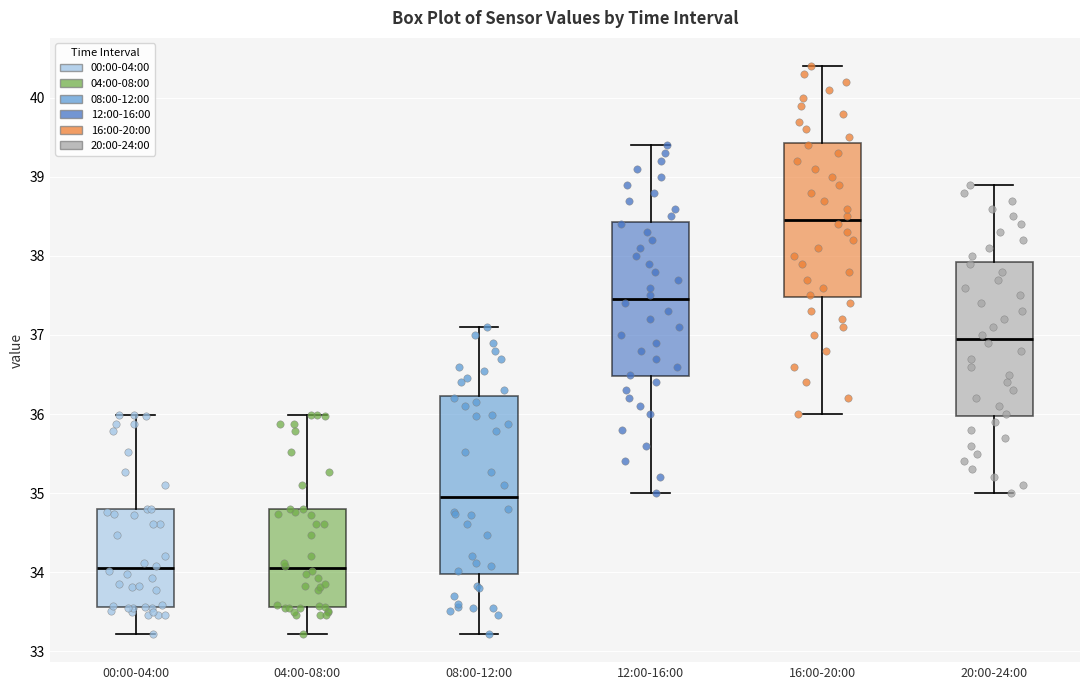

Reading left to right, read every box against the y-axis: the position of its median line, the range the box covers, and the ends of its whiskers. The values are not printed on the chart, so give them approximately, as read against the axis.

00:00-04:00: median 34.1, box 33.6 to 34.8, whiskers 33.2 to 36.0
04:00-08:00: median 34.1, box 33.6 to 34.8, whiskers 33.2 to 36.0
08:00-12:00: median 35.0, box 34.0 to 36.2, whiskers 33.2 to 37.1
12:00-16:00: median 37.5, box 36.5 to 38.4, whiskers 35.0 to 39.4
16:00-20:00: median 38.5, box 37.5 to 39.4, whiskers 36.0 to 40.4
20:00-24:00: median 37.0, box 36.0 to 37.9, whiskers 35.0 to 38.9